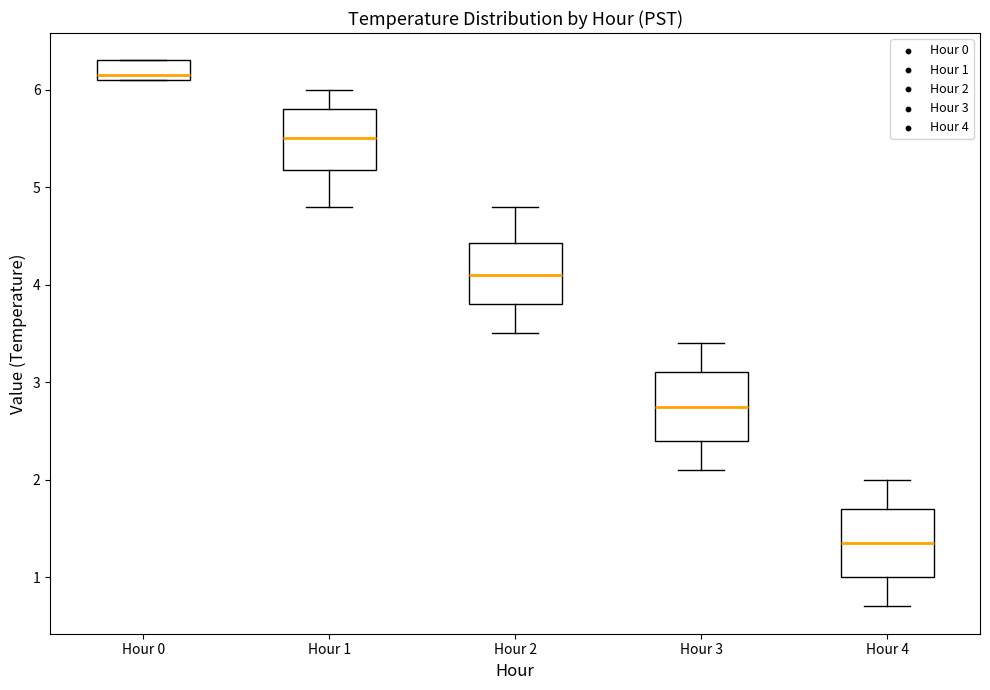

Which box's median line is the highest?

Hour 0